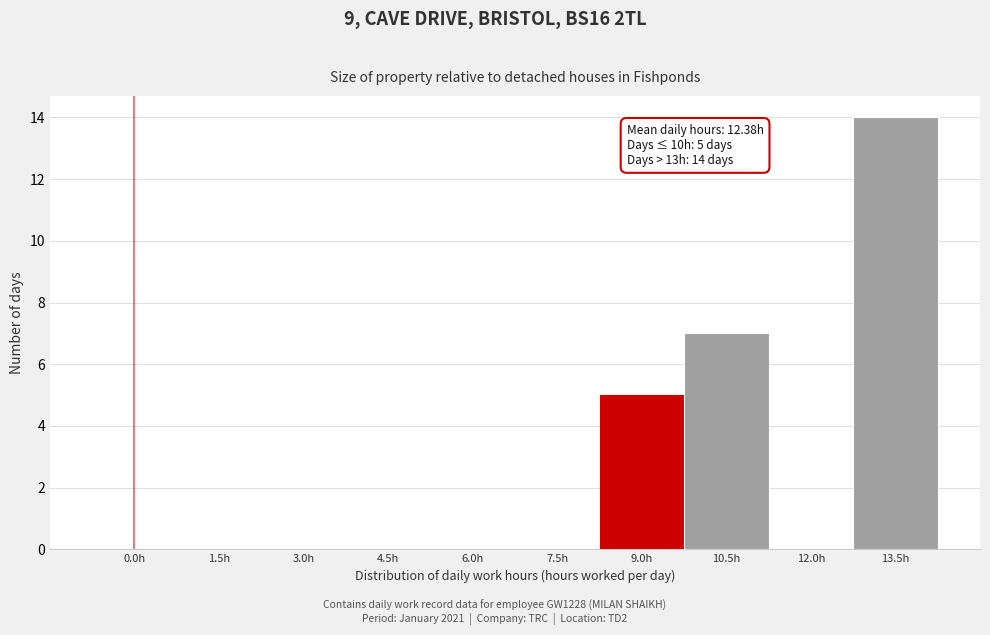

Reading right to left, what are all the values shown in this chart?

13.5h=14	12.0h=0	10.5h=7	9.0h=5	7.5h=0	6.0h=0	4.5h=0	3.0h=0	1.5h=0	0.0h=0